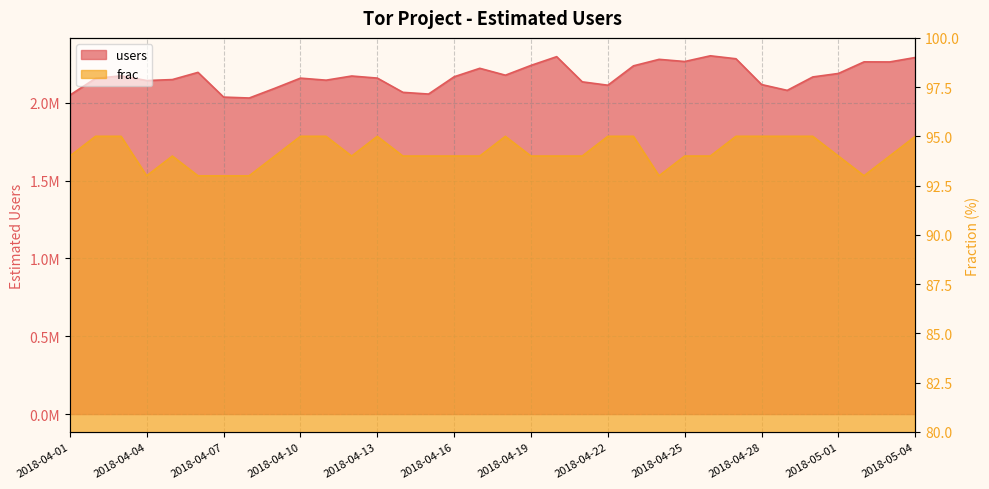

Rank the series at 2018-05-02 from lowest to highest value.

frac, users